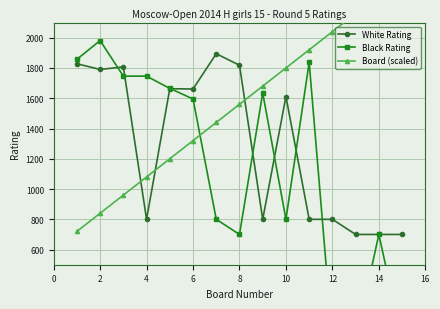

What is the spread (max minus min) of values at 16?

880